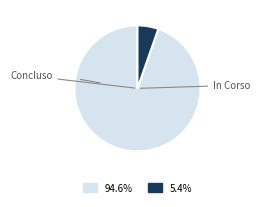

How many segments does this pie chart have?

2